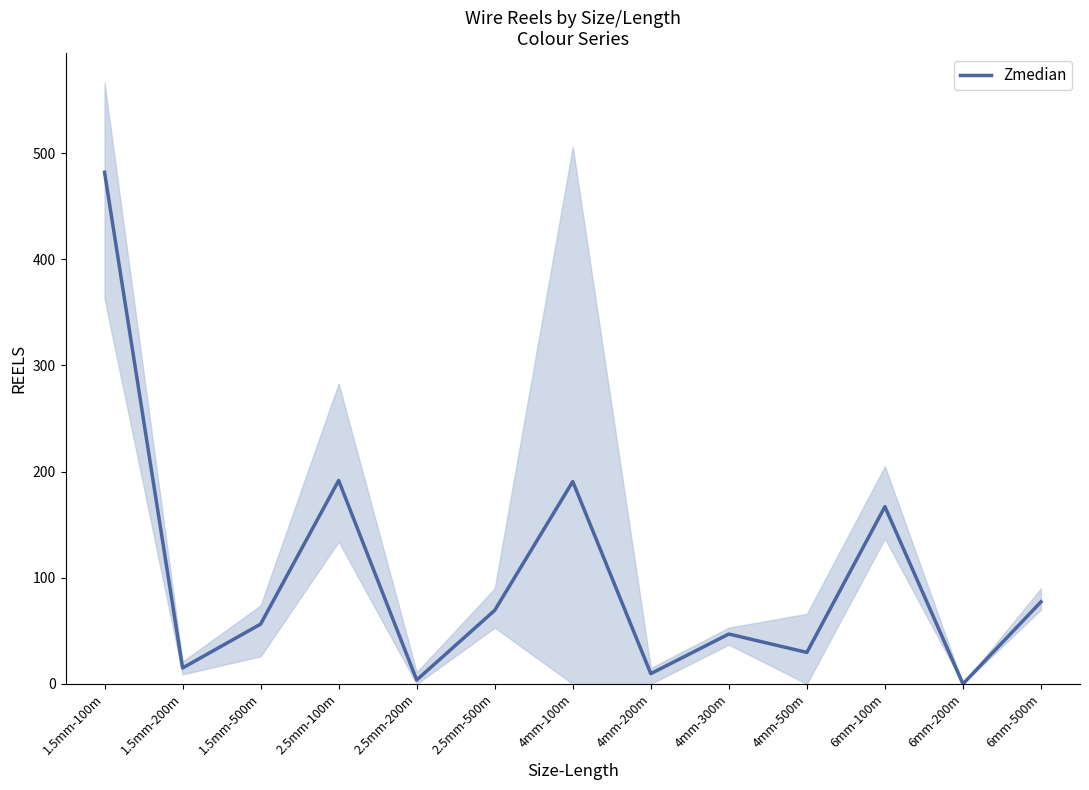

True or false: the data shows 162.2 at 6mm-200m.

False